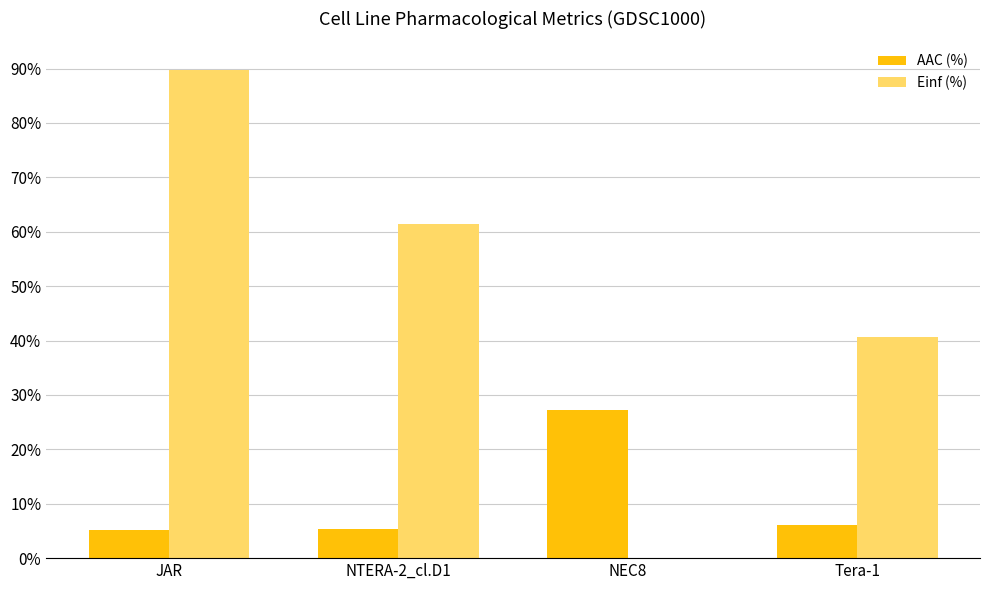

What is the total value across all series at JAR?

94.9